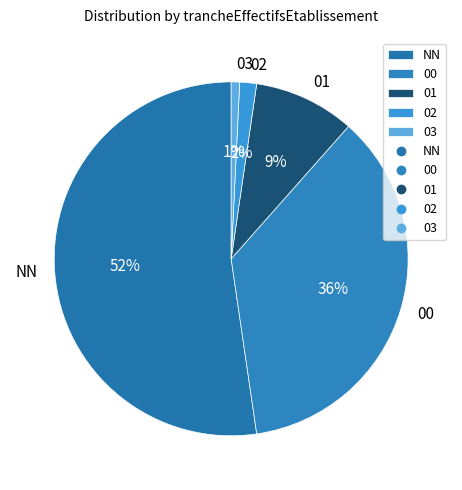

Combined, do 00 and 02 account for over 50%?

No